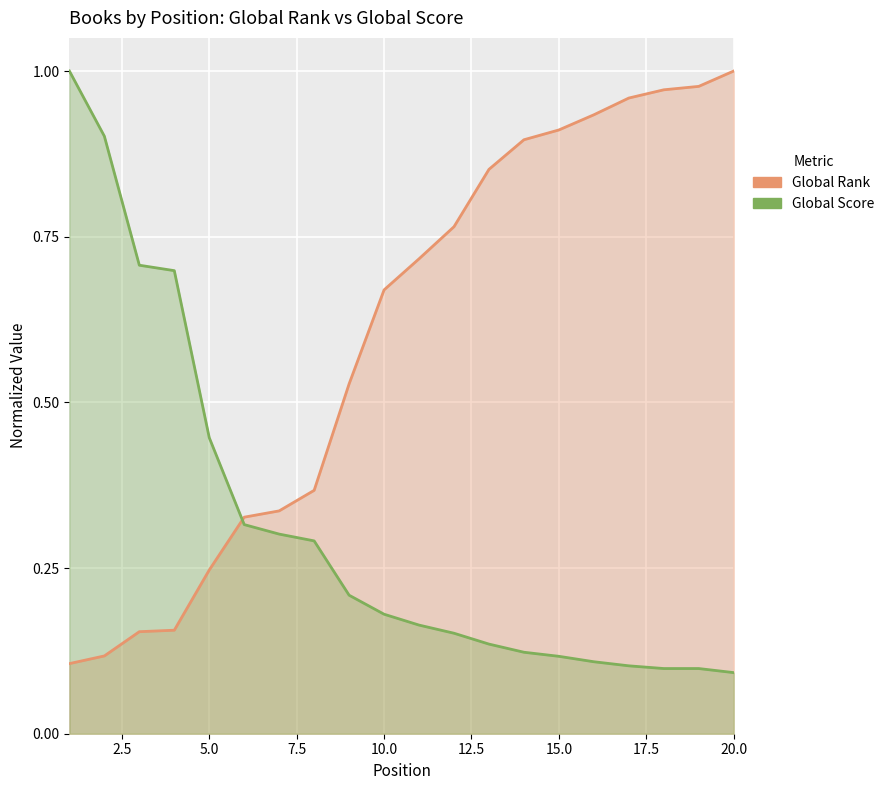

Is the value of Global Rank at 16 greater than the value of Global Score at 15?

Yes